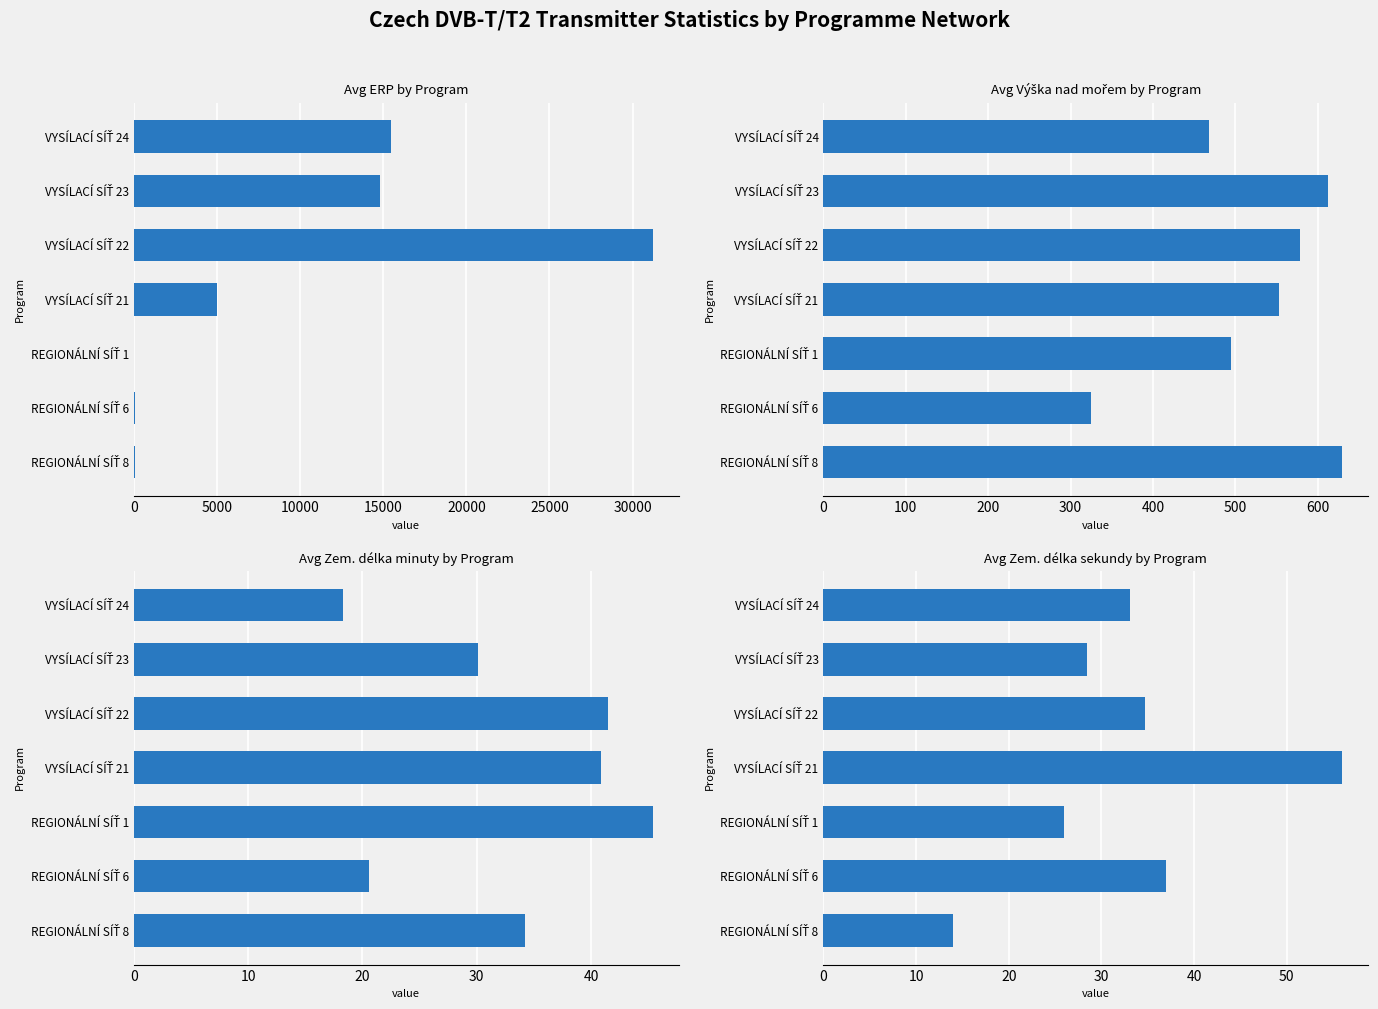

Which series has the largest range (max minus min)?

Avg ERP by Program